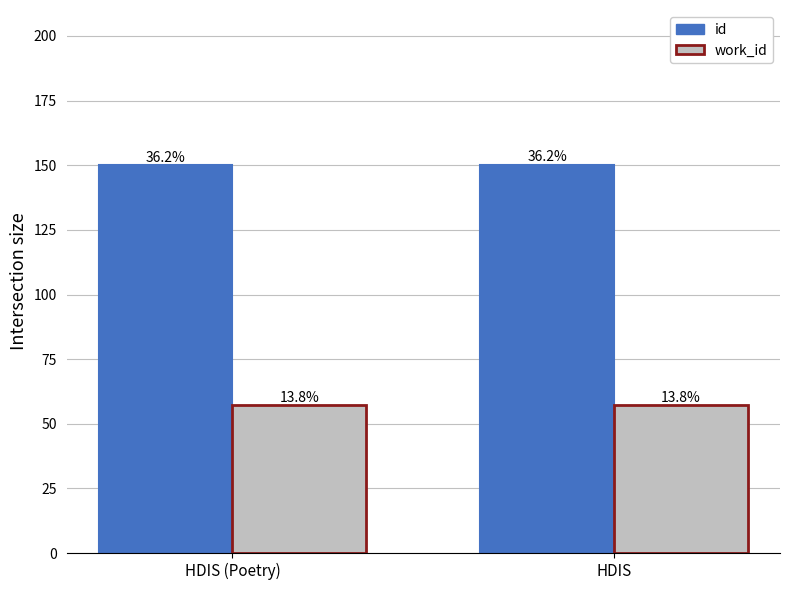

What is the label of the 1st bar from the right?

HDIS